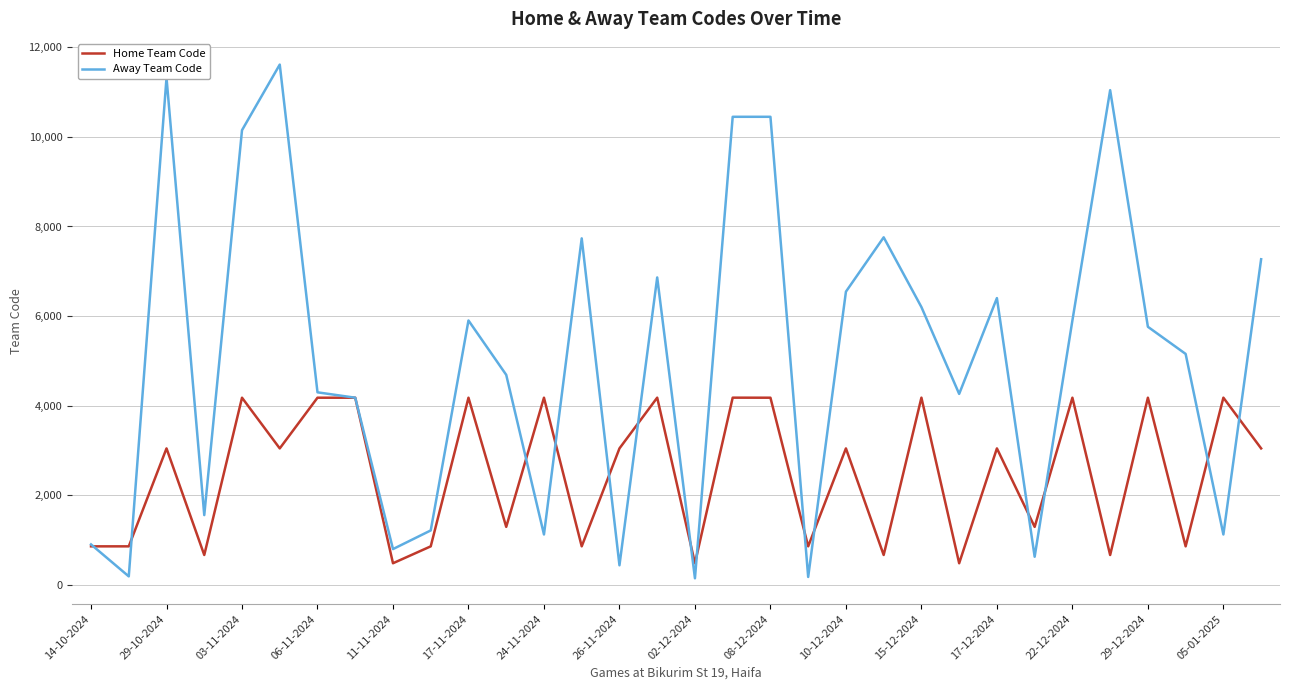

Does the chart have visible grid lines?

Yes